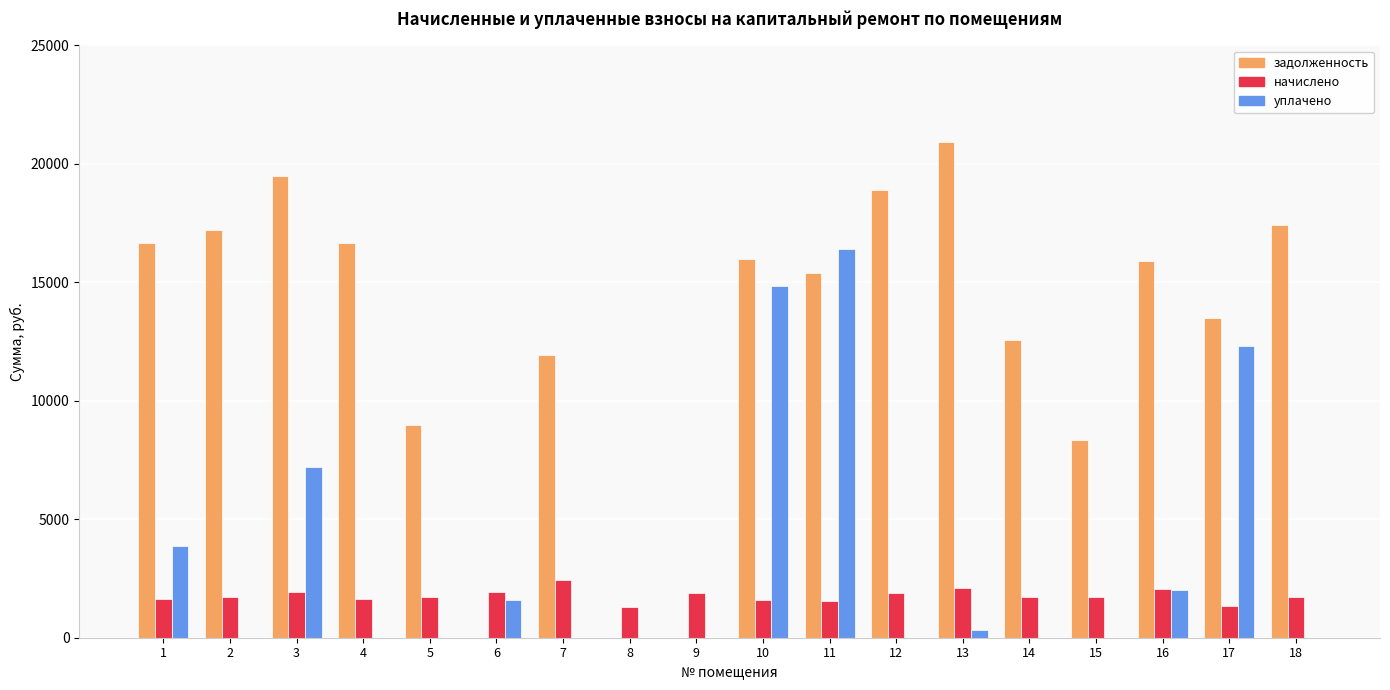

What is the sum of all задолженность values?

229835.4